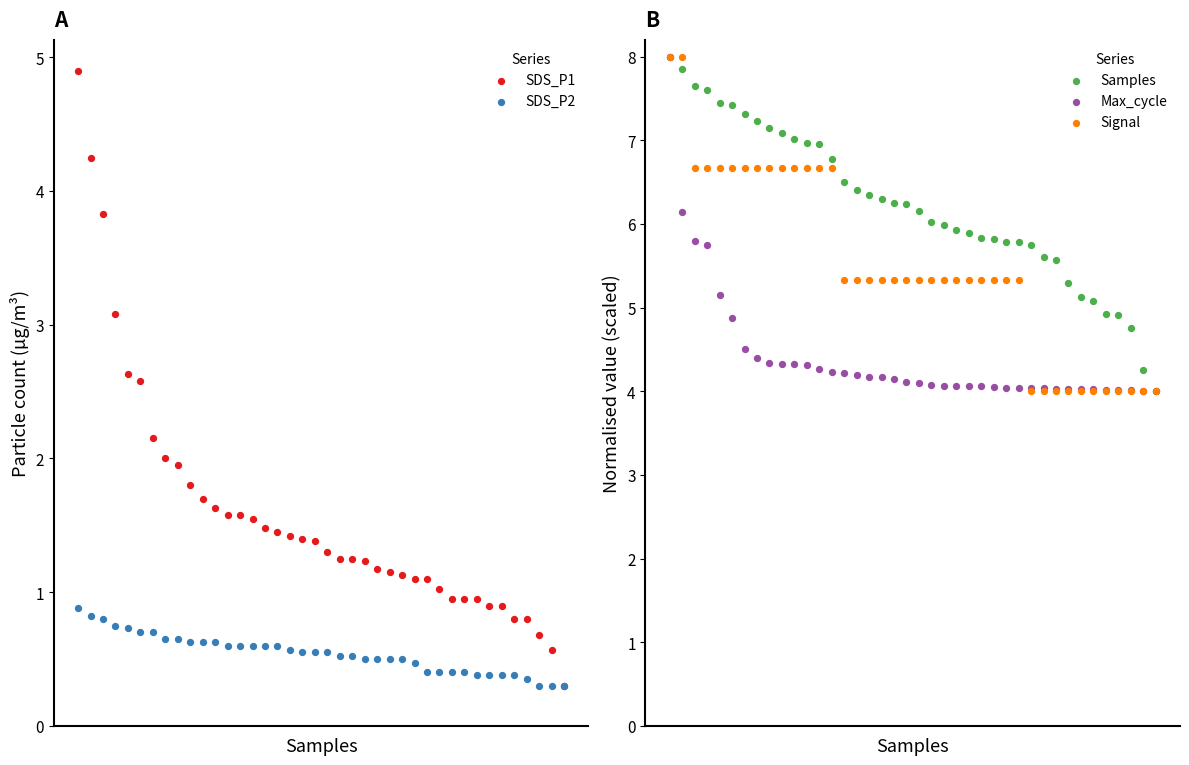

What are all the series names shown in the legend?

SDS_P1, SDS_P2, Samples, Max_cycle, Signal